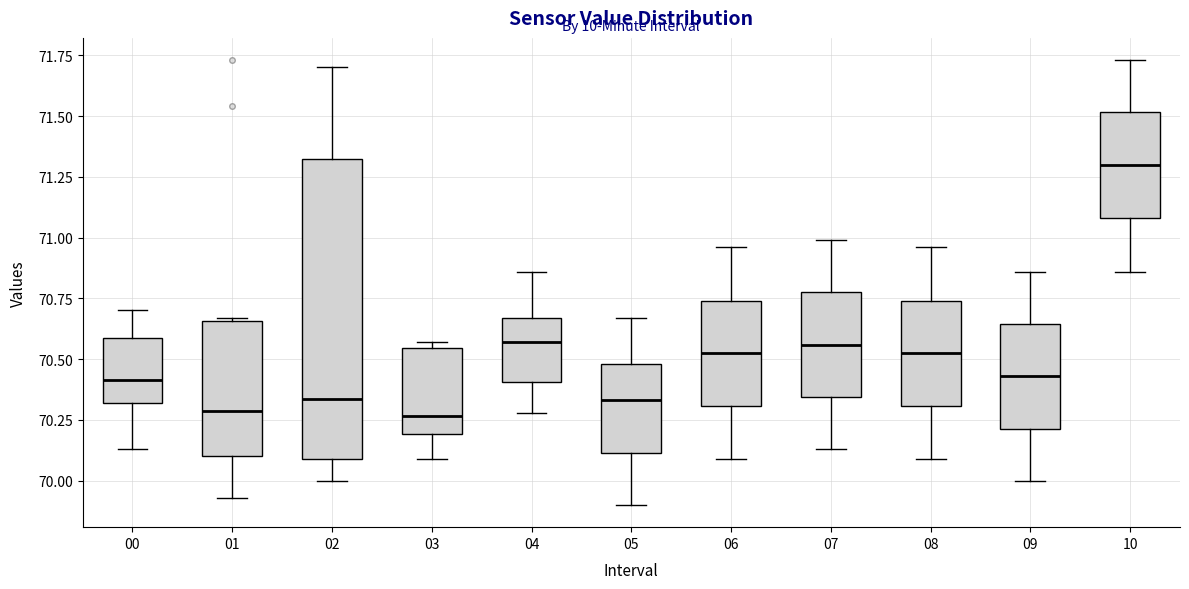

Which box has the highest median line?

10